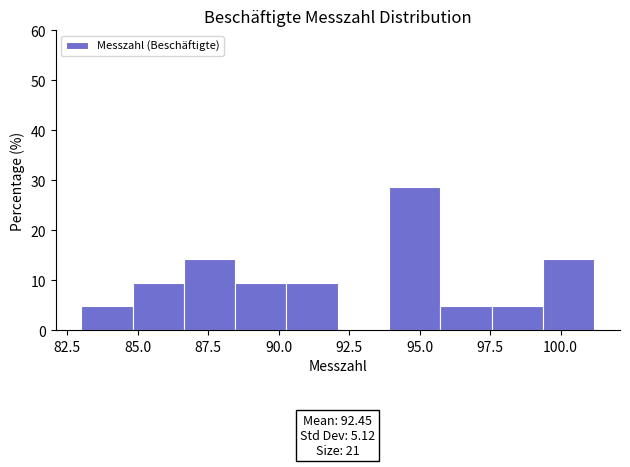

Read against the x-axis, roughly where is the centre of the tallest bar?

95.0